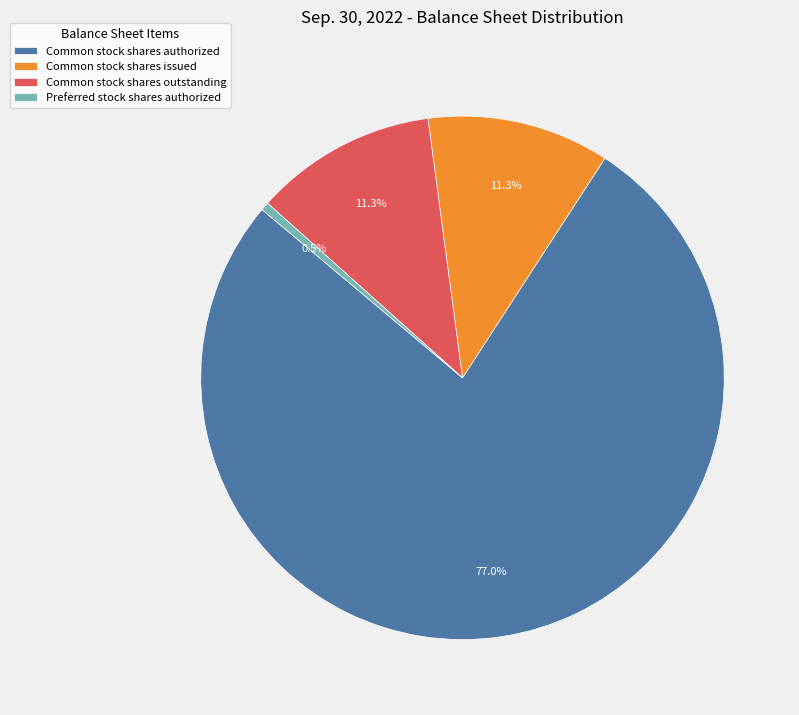

To the nearest percent, what percentage of the pie is Common stock shares authorized?

77%